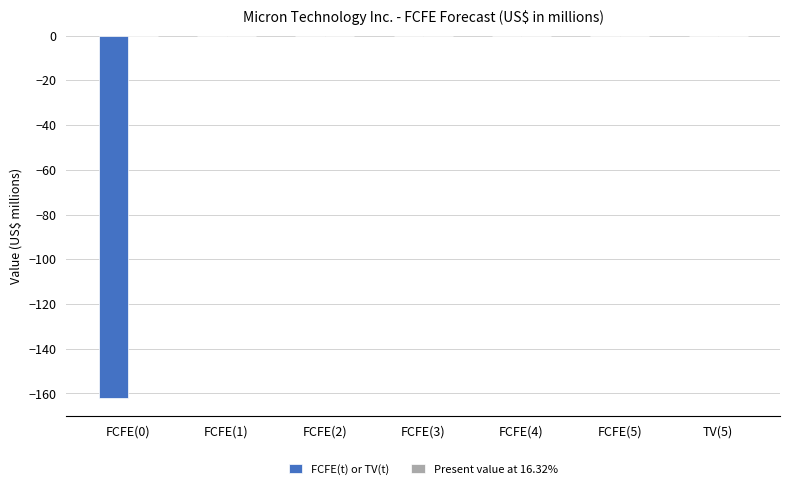

Reading left to right, what are all the values shown in this chart?

FCFE(0)=-162	FCFE(1)=0	FCFE(2)=0	FCFE(3)=0	FCFE(4)=0	FCFE(5)=0	TV(5)=0